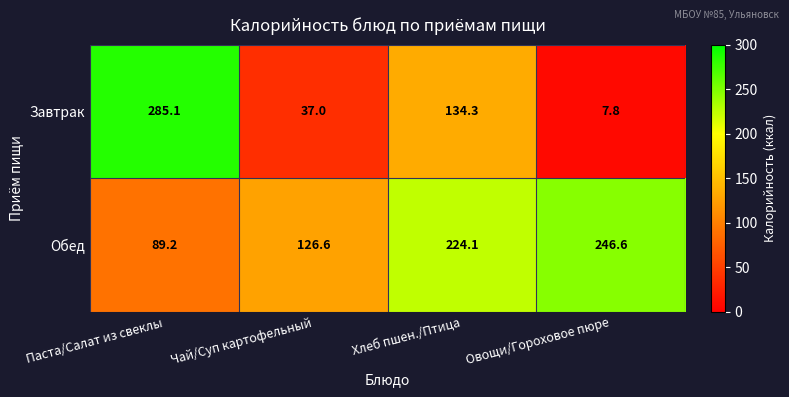

Reading left to right, extract all data points from this chart.

Завтрак: 285.1	37.0	134.3	7.8
Обед: 89.2	126.6	224.1	246.6